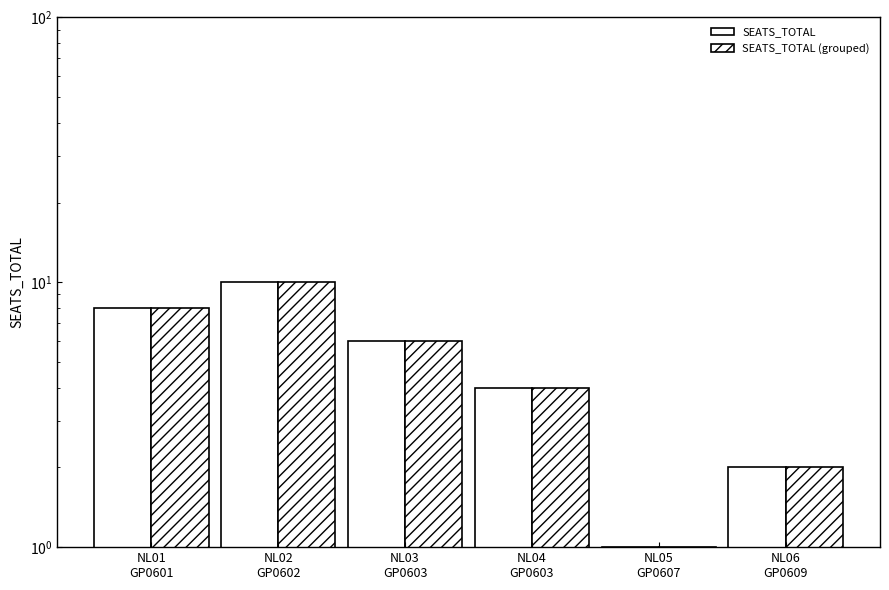

How many bars are there in total?

12